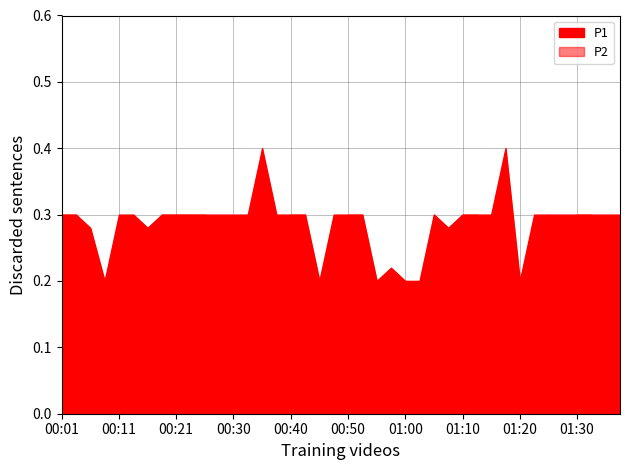

Is the value of P1 at 00:28 greater than the value of P2 at 00:16?

Yes